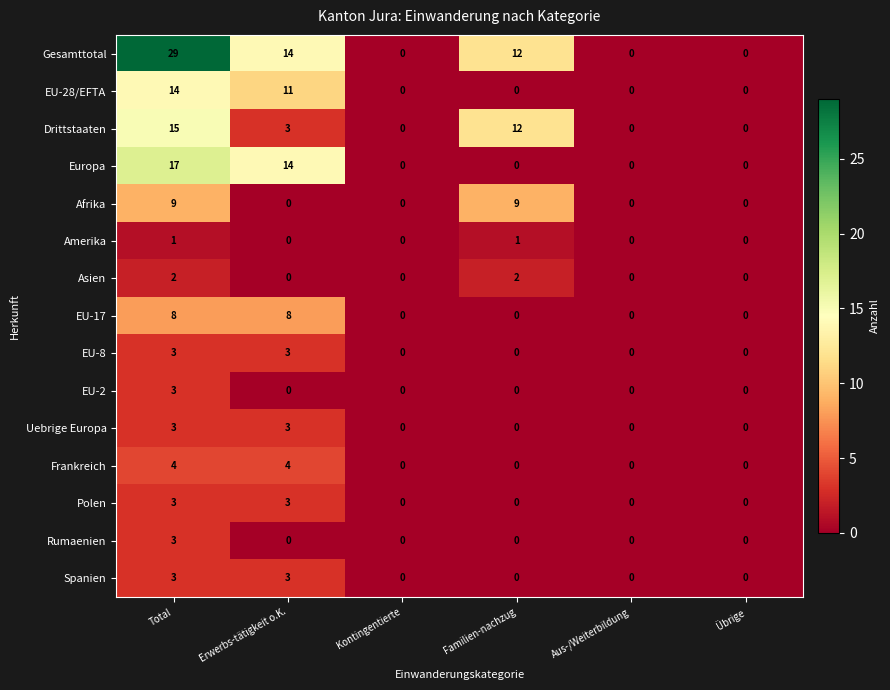

Which series changed the most between Total and Übrige?

Gesamttotal